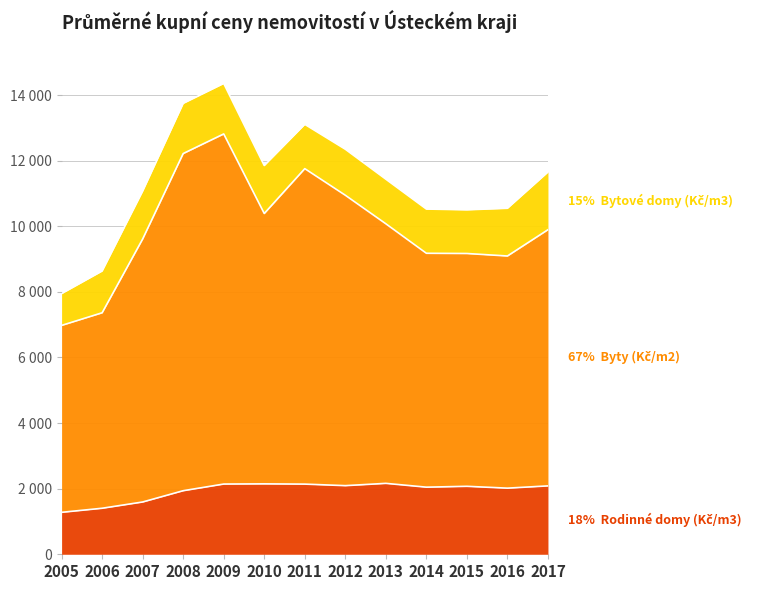

At which label does Byty (Kč/m2) first exceed 9895?

2008